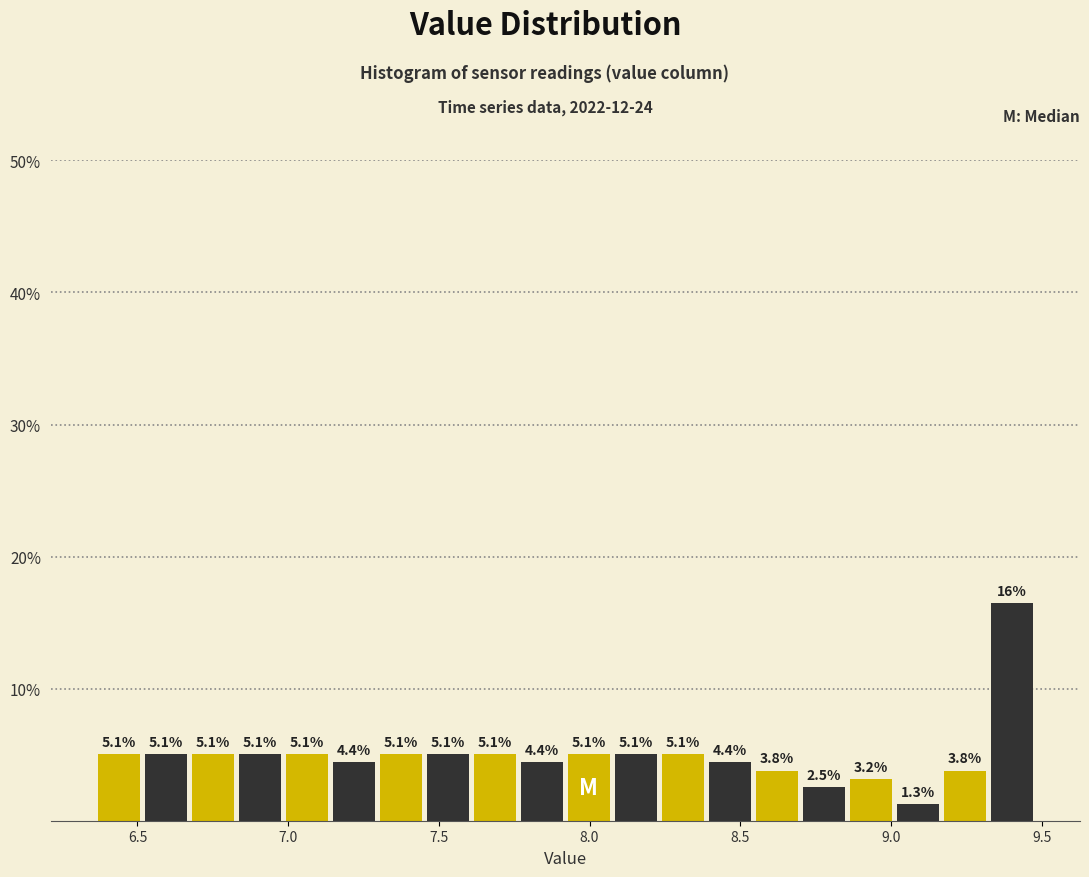

Around what value on the x-axis is the tallest bar? Give the approximate position of its centre, as read against the axis.

9.40